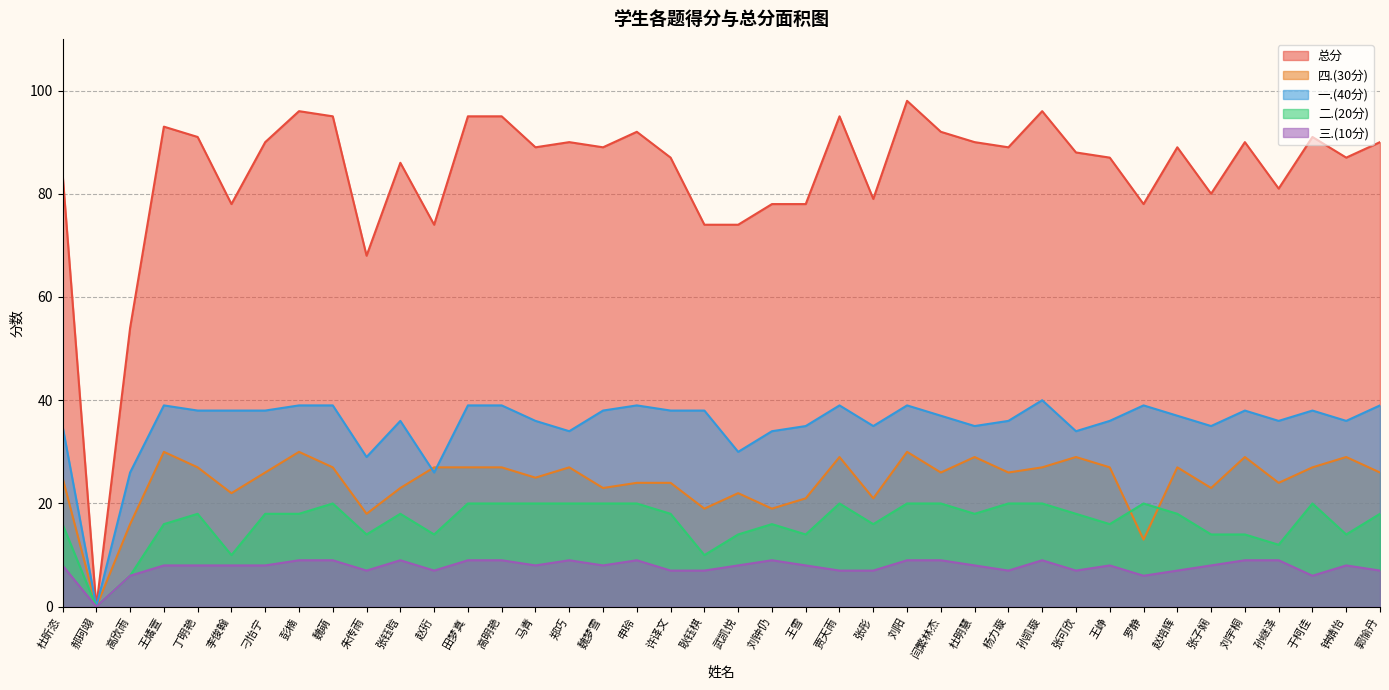

Which category has the highest value in the 二.(20分) series?

魏萌